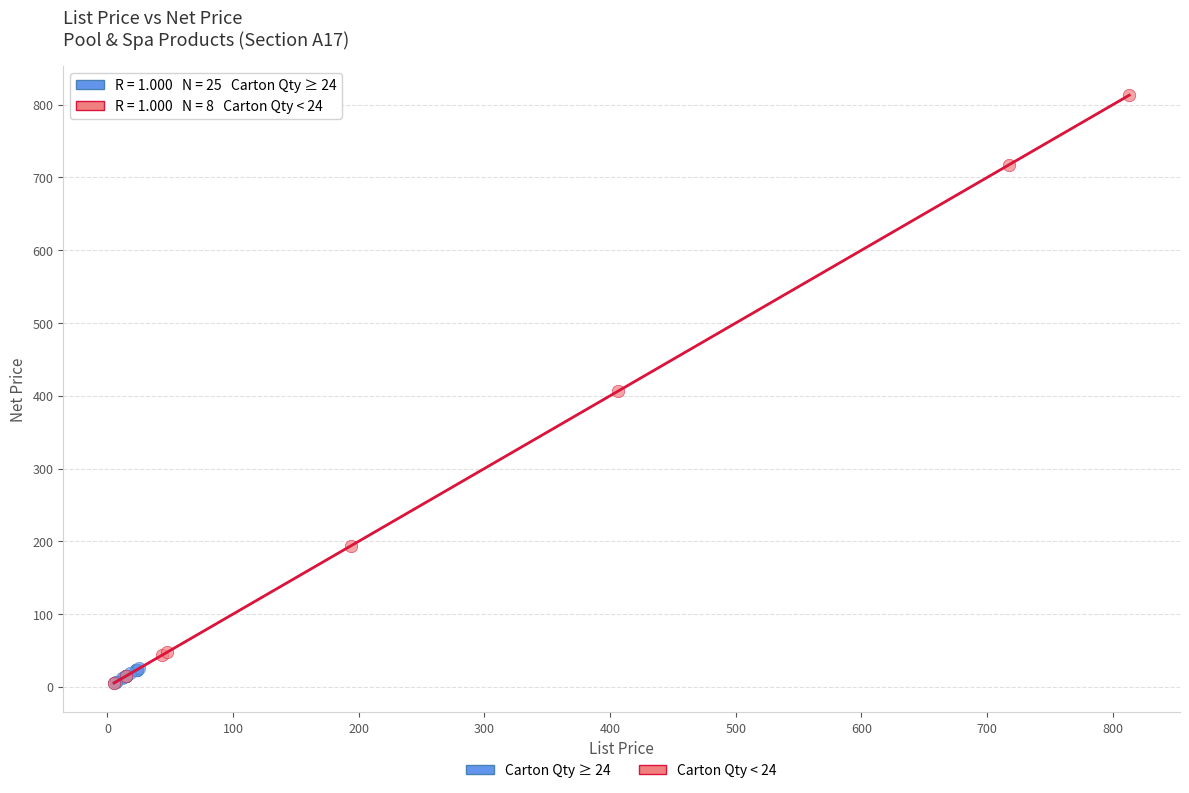

Which series reaches the maximum Y coordinate?

Carton Qty < 24